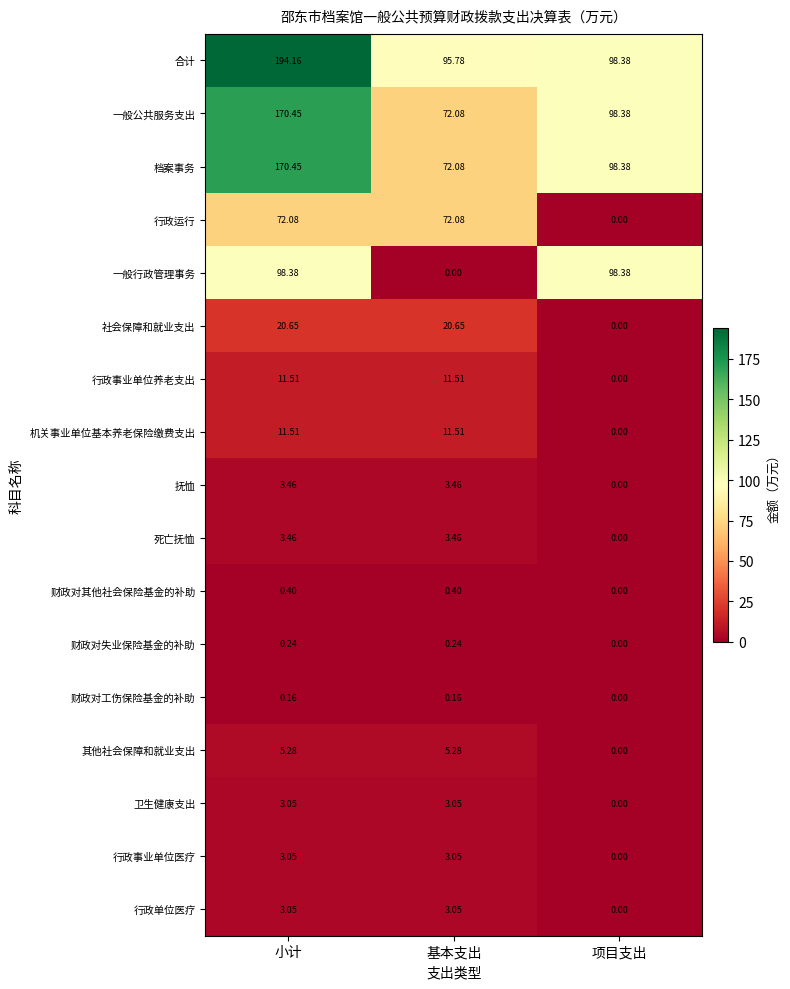

List the labels in order of 合计 value, smallest first.

基本支出, 项目支出, 小计